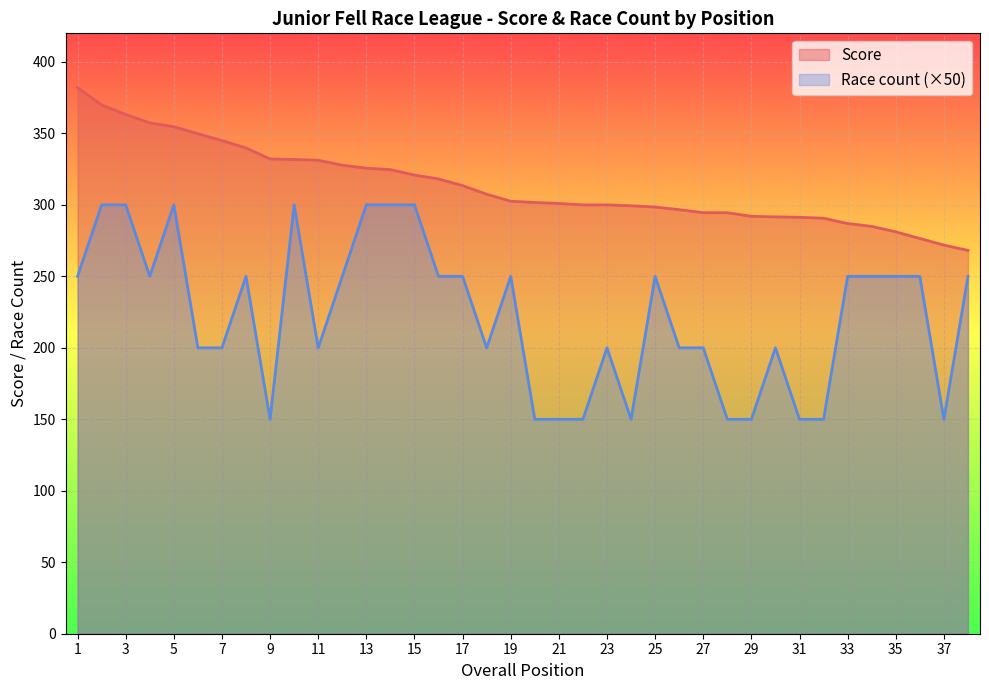

How many categories are shown in the chart?

38